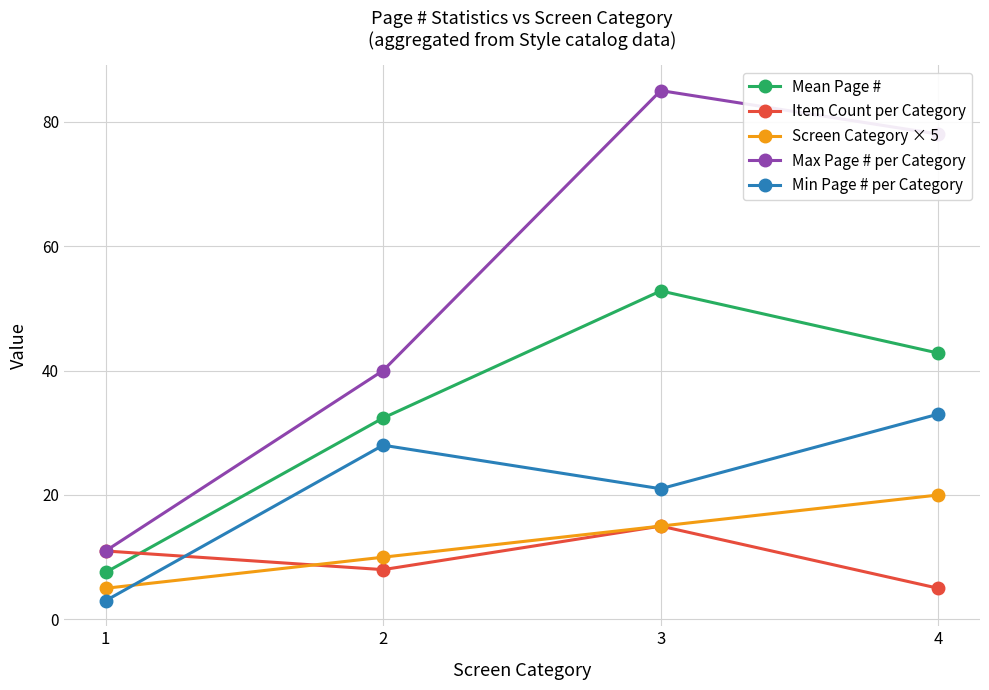

What is the difference between the maximum and minimum values in the Max Page # per Category series?

74.0